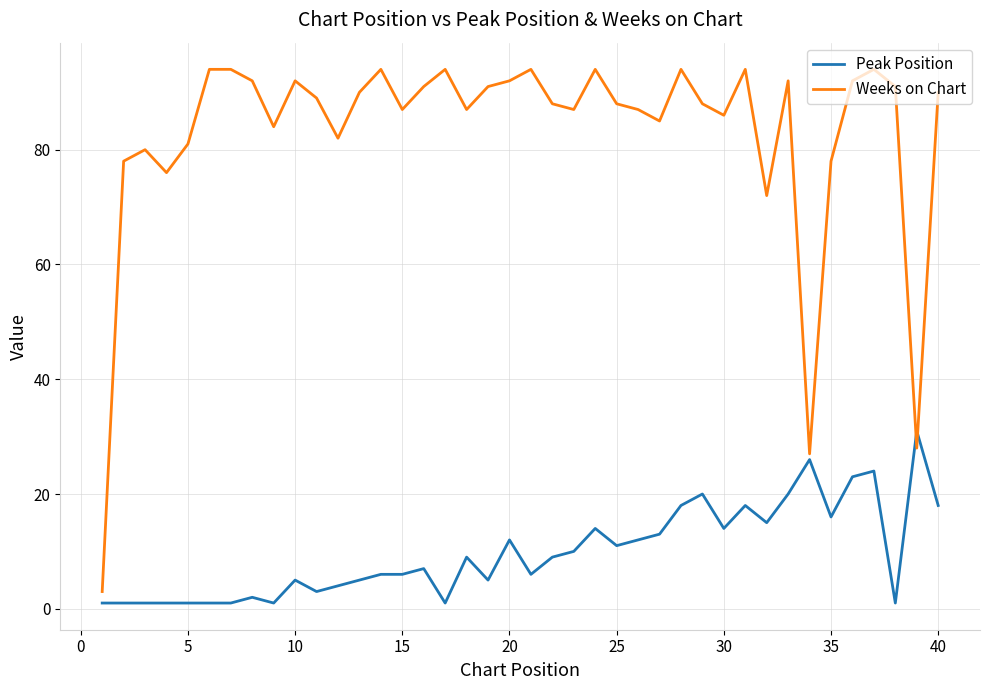

What is the difference between the maximum and minimum values in the Weeks on Chart series?

91